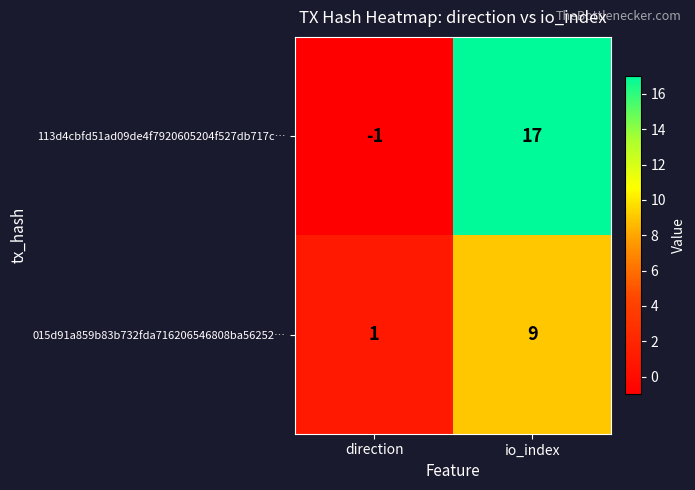

The 015d91a859b83b732fda716206546808ba56252… series shows 9 at io_index. True or false?

True